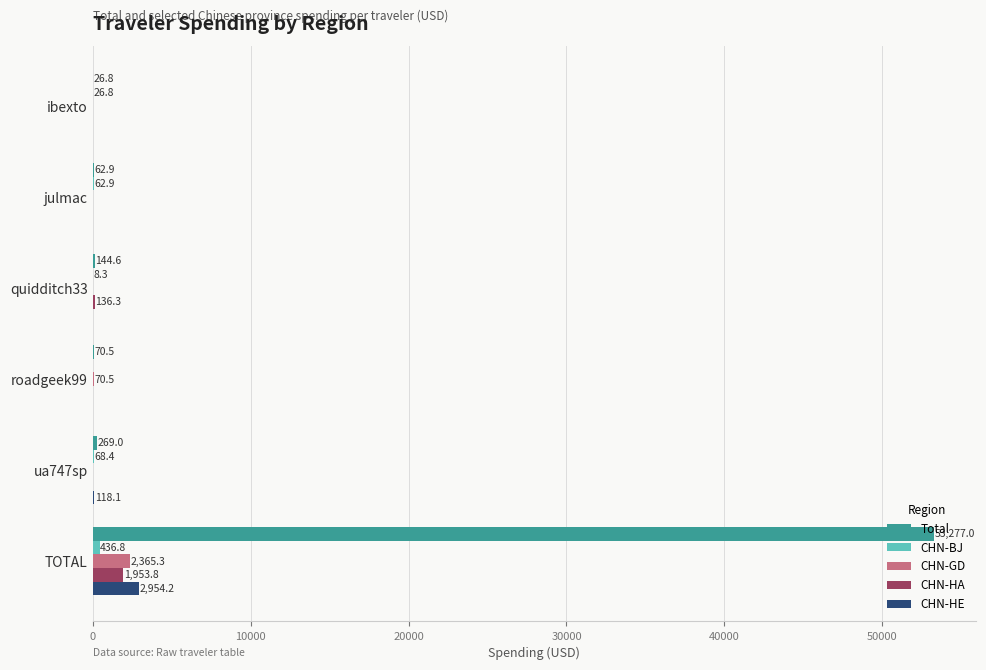

At which category is the sum across all series the highest?

TOTAL